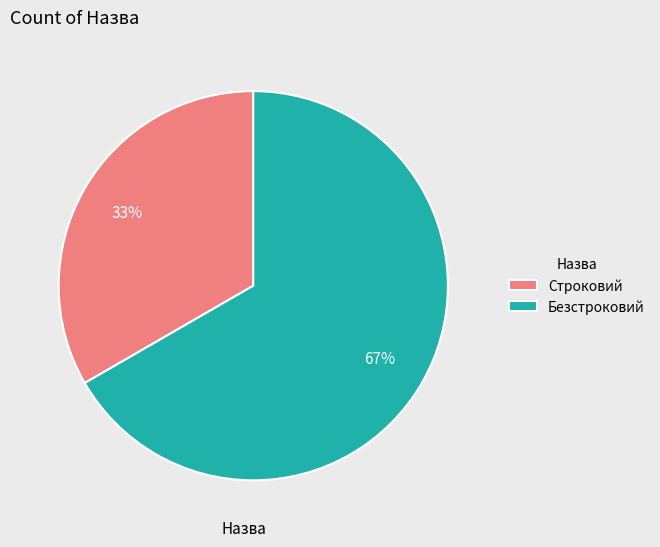

What is the smallest slice in the pie chart?

Строковий